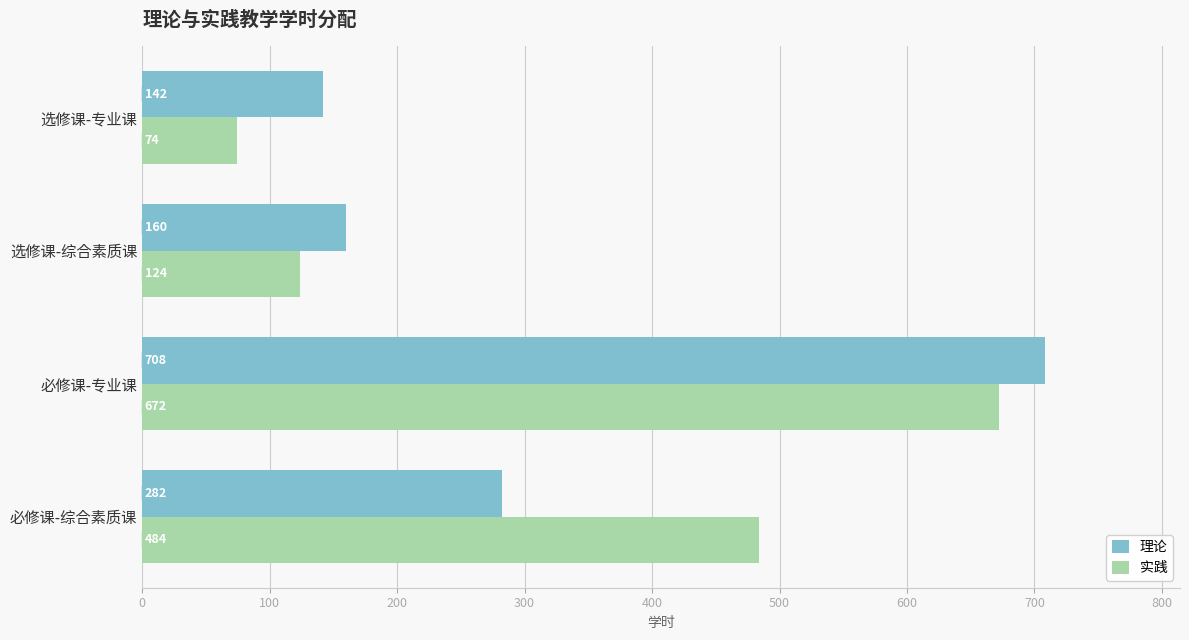

The 实践 series shows 318 at 必修课-综合素质课. True or false?

False